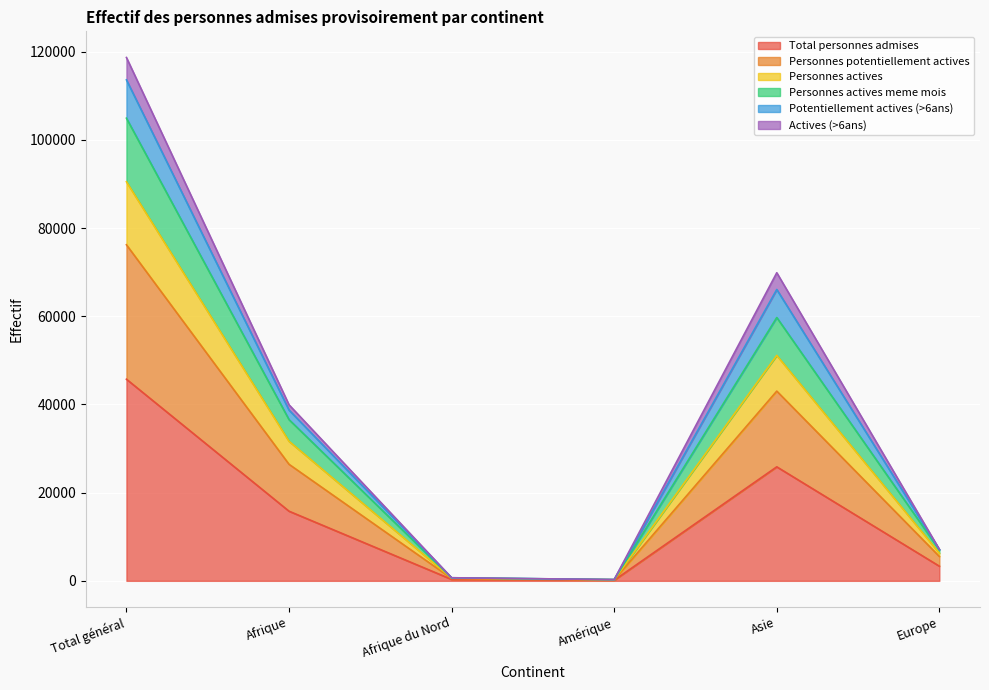

Is the value of Potentiellement actives (>6ans) at Asie greater than the value of Personnes actives at Europe?

Yes